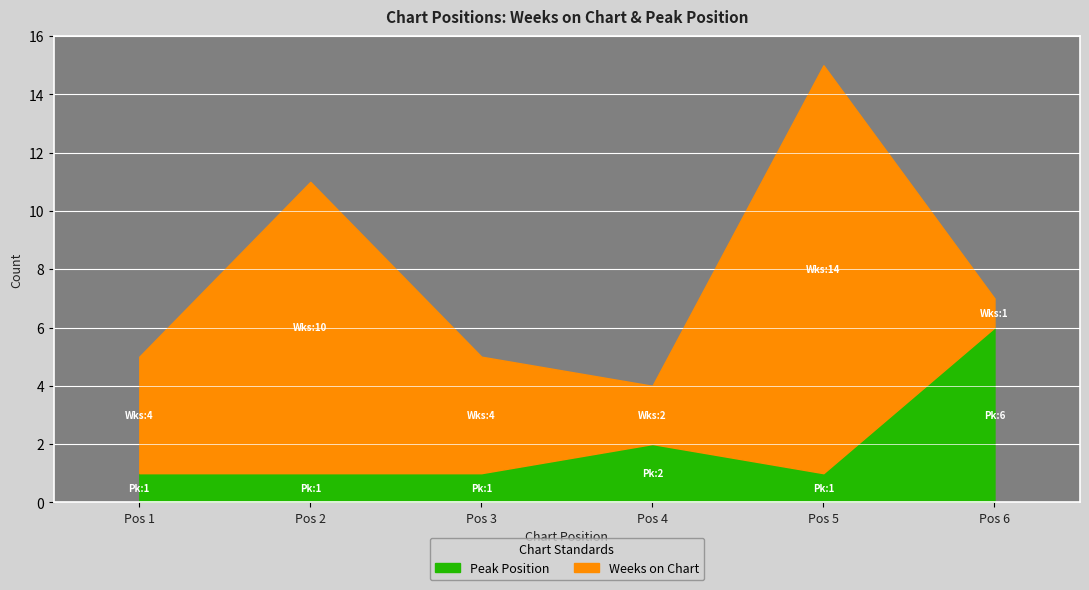

At which category does Peak Position reach its first local peak?

4